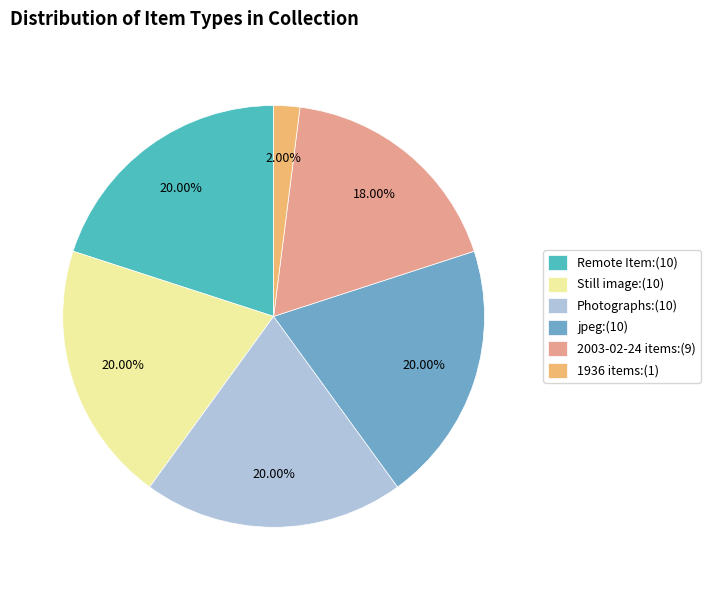

Combined, do jpeg:(10) and 2003-02-24 items:(9) account for over 50%?

No